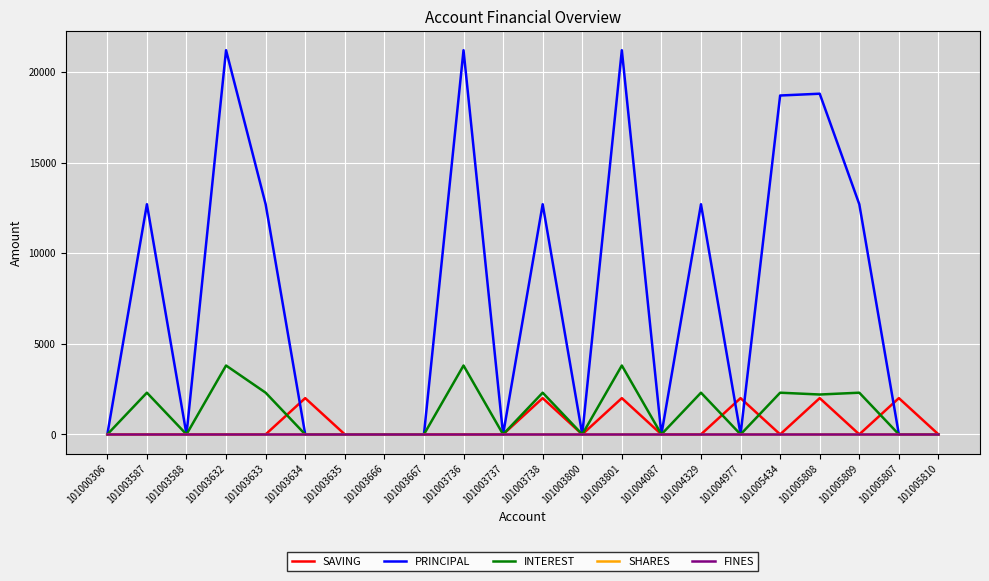

Does the chart have visible grid lines?

Yes